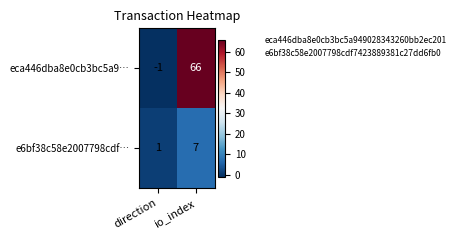

At which category does the chart reach its minimum across all series?

direction